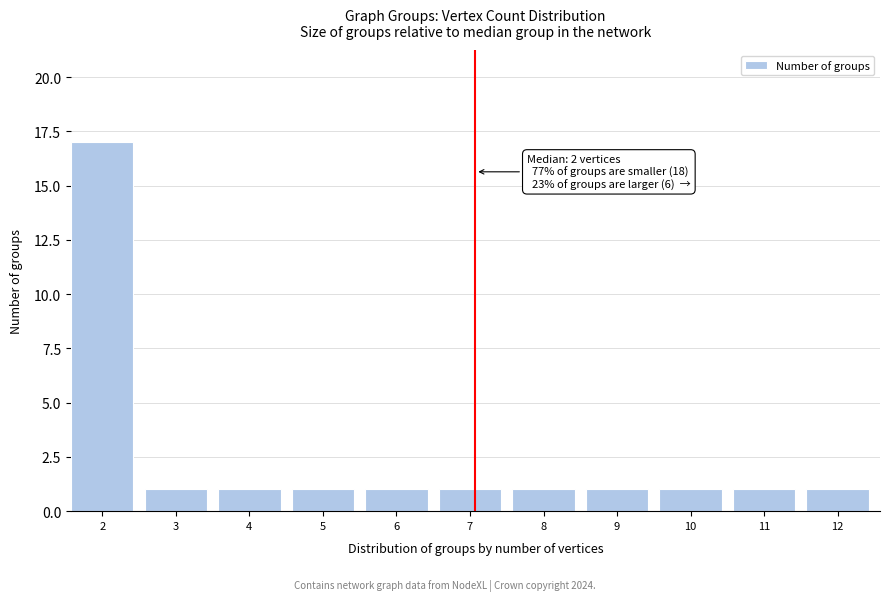

Reading left to right, extract all data points from this chart.

17	1	1	1	1	1	1	1	1	1	1